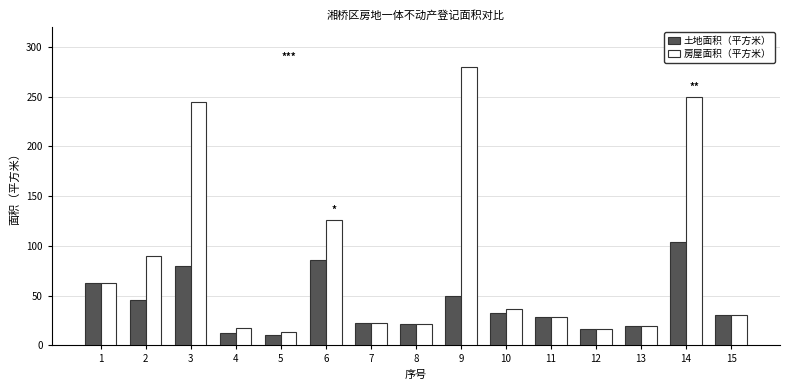

What is the value of the 房屋面积（平方米） bar at the 7th from the left?

22.7